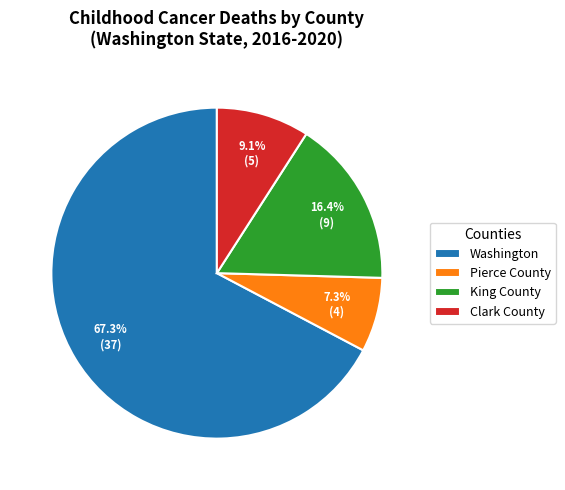

Is it true that King County is 31% of the pie?

False